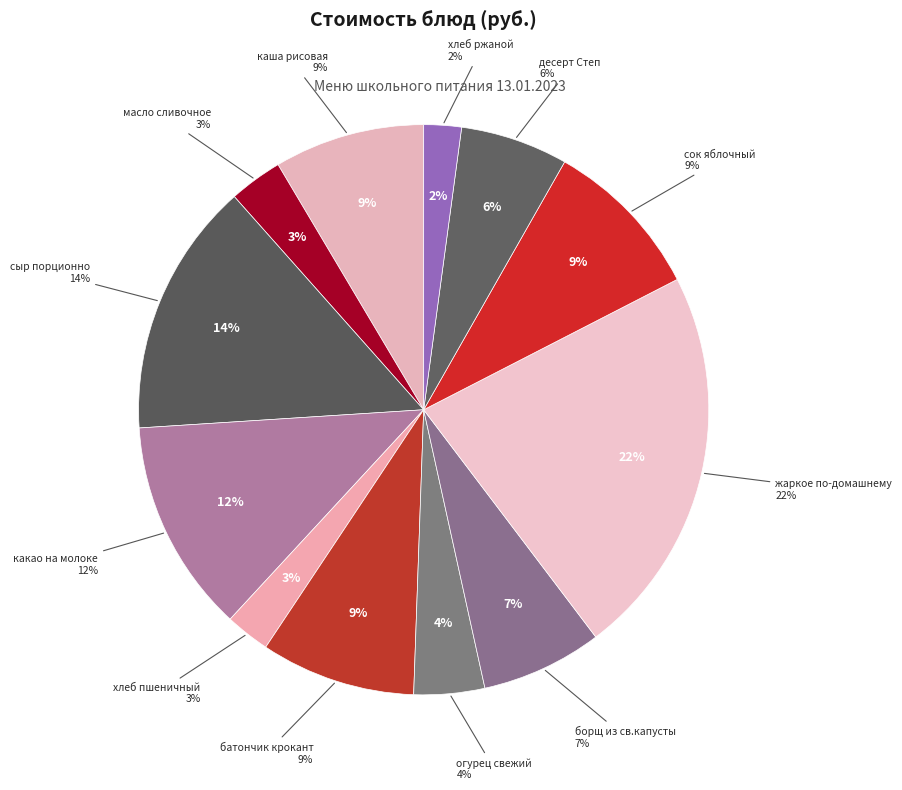

To the nearest percent, what is the difference between the largest and smallest slice percentages?

20%